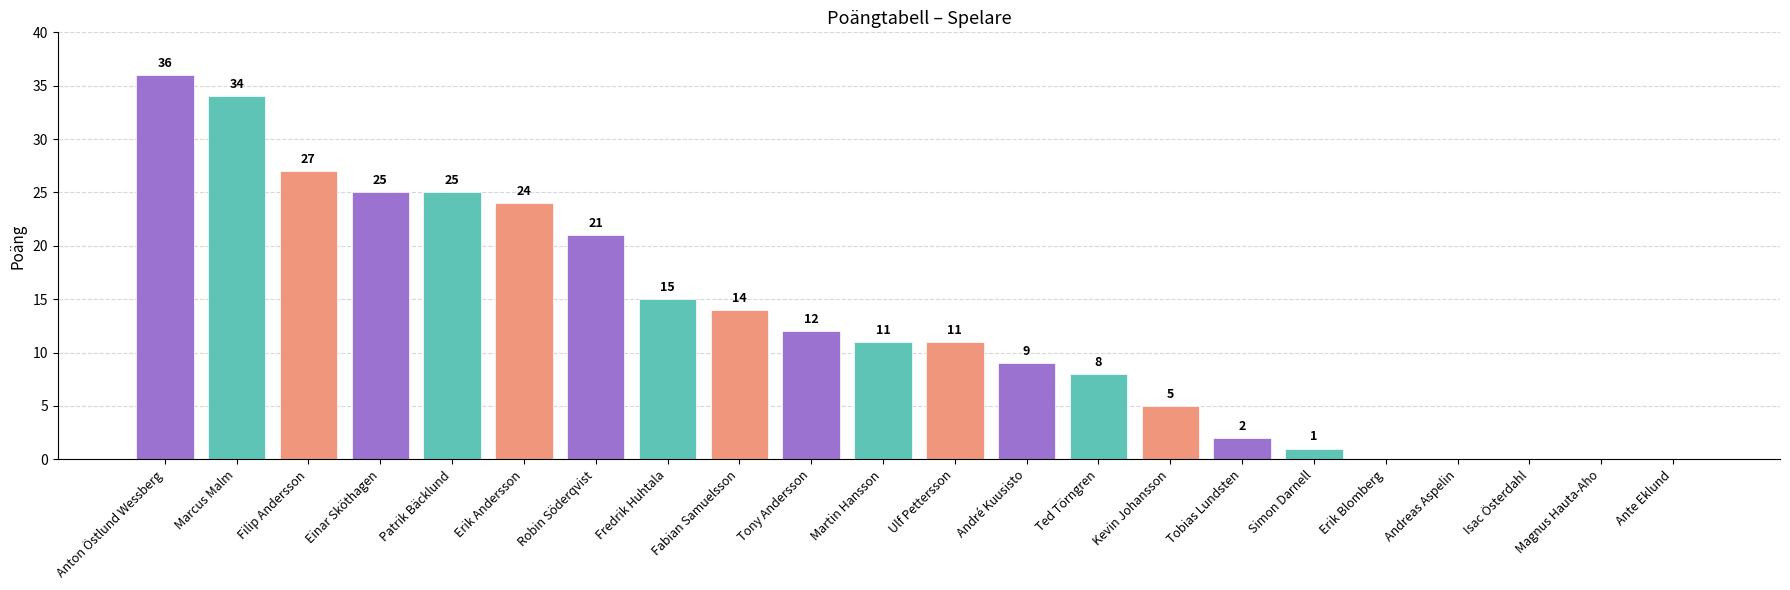

True or false: the data shows 9 at Robin Söderqvist.

False